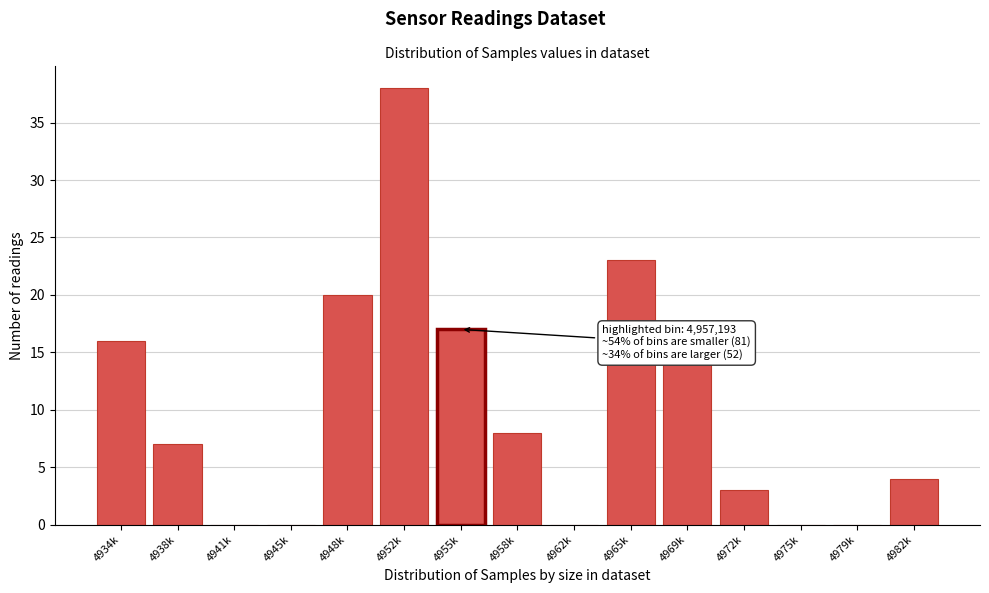

Reading right to left, what are all the values shown in this chart?

4982k=4	4979k=0	4975k=0	4972k=3	4969k=14	4965k=23	4962k=0	4958k=8	4955k=17	4952k=38	4948k=20	4945k=0	4941k=0	4938k=7	4934k=16